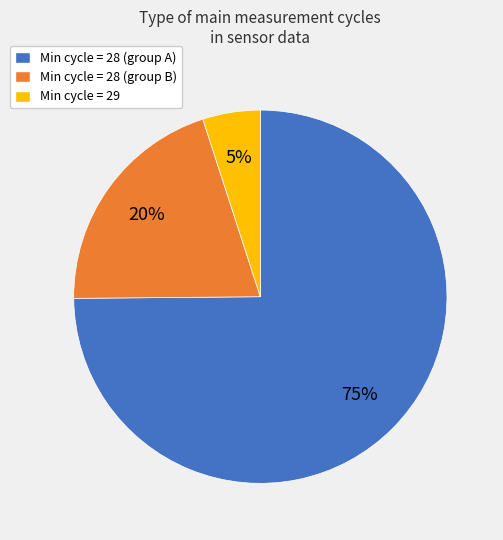

What is the smallest slice in the pie chart?

Min cycle = 29